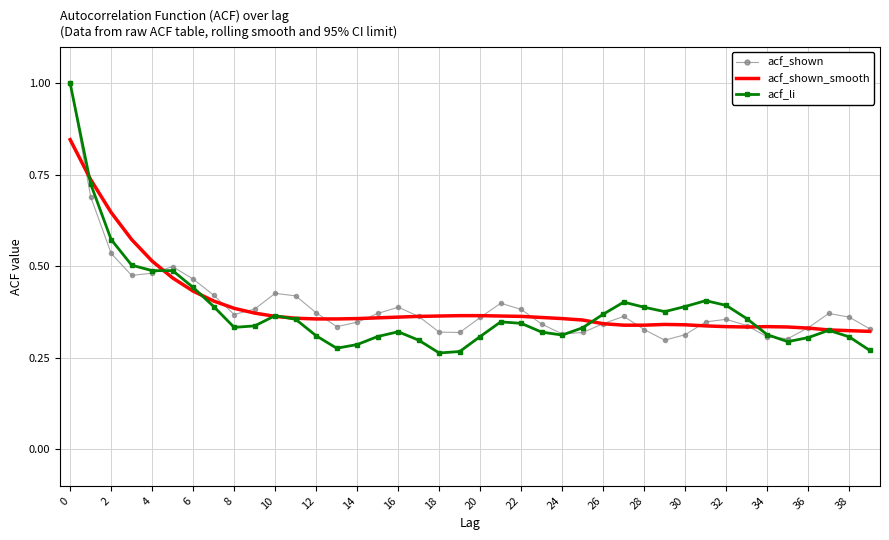

Which series has the largest range (max minus min)?

acf_li